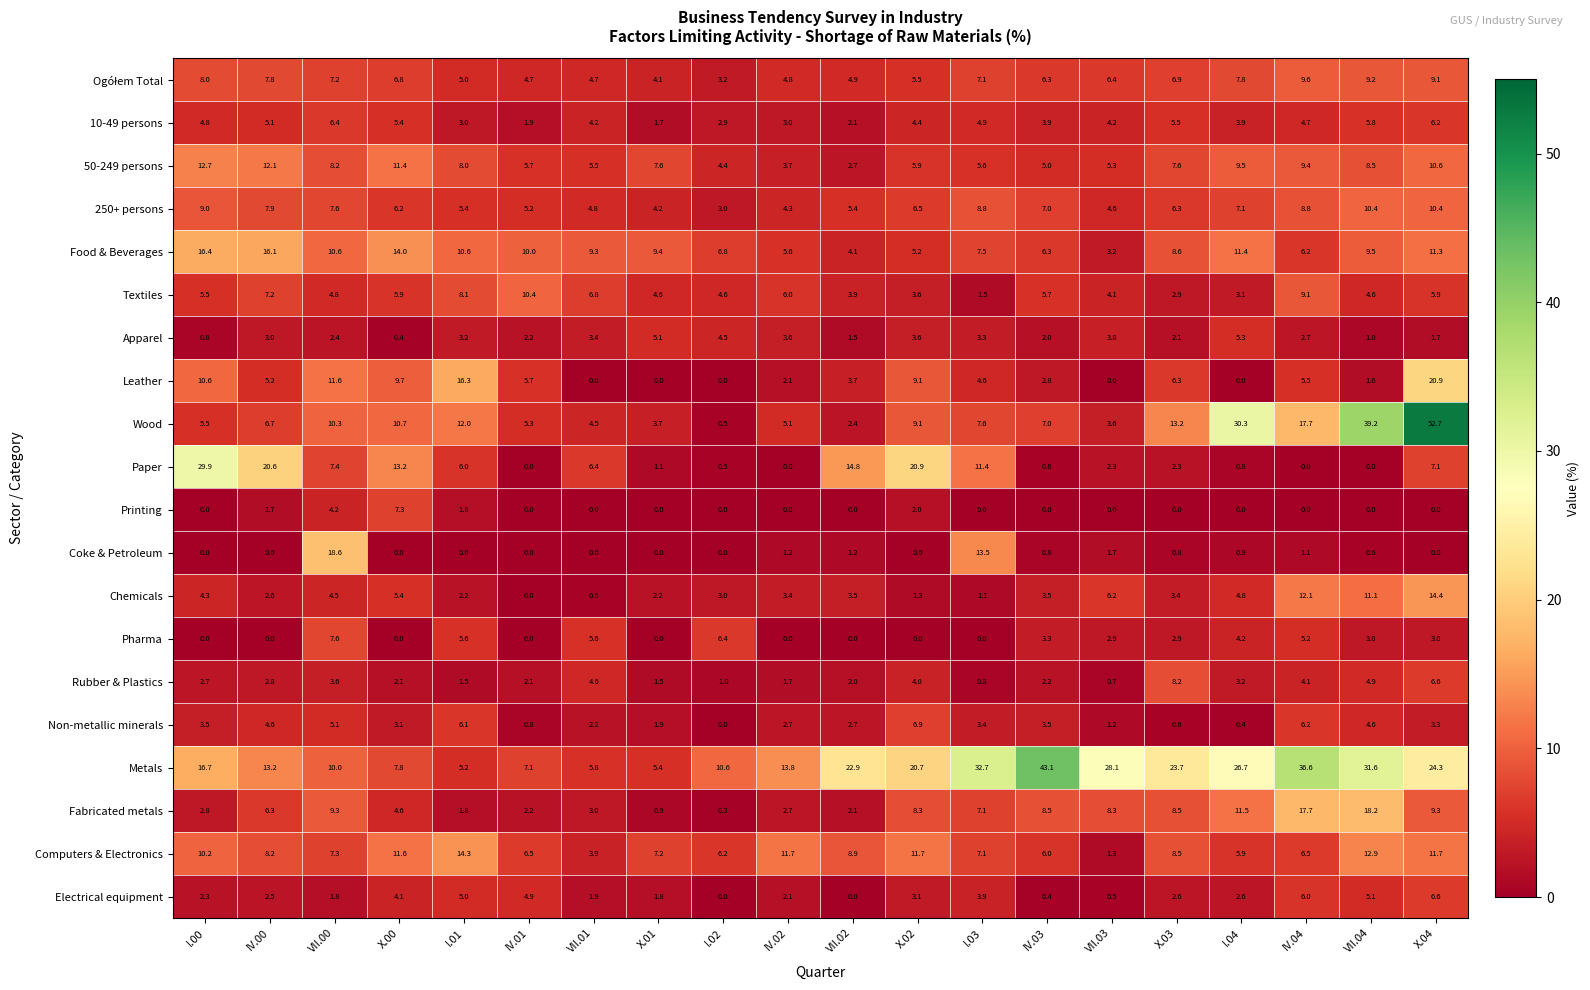

Is it true that 250+ persons equals 7.0 at VII.02?

False